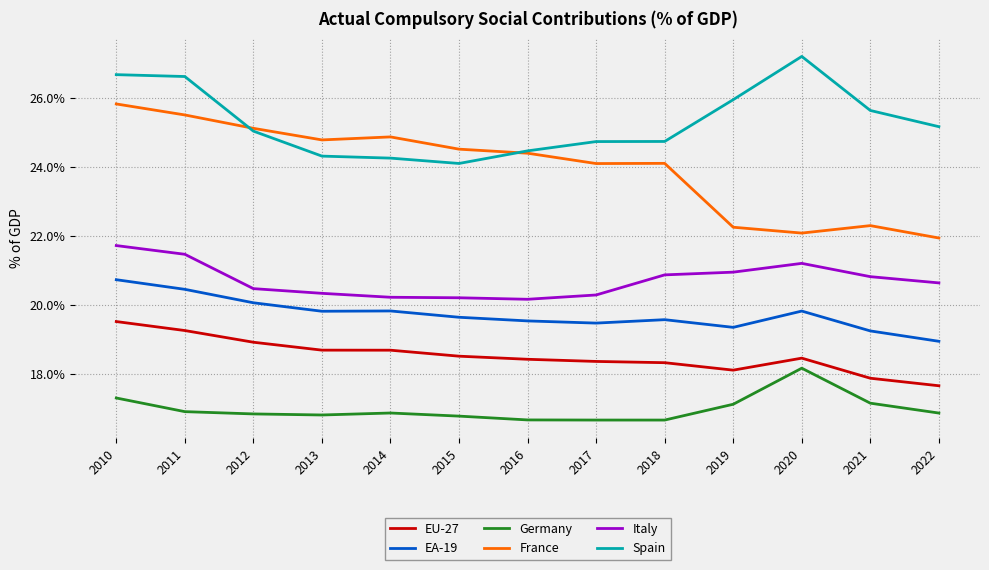

True or false: Spain and Italy cross at least once.

False